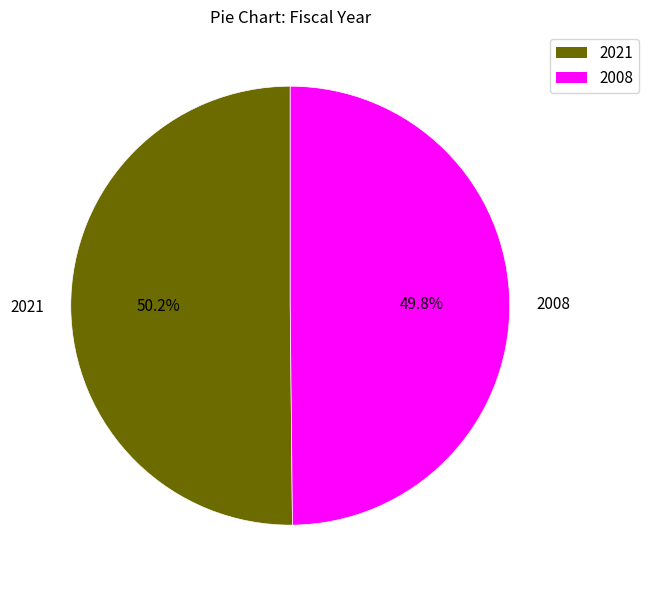

How many segments does this pie chart have?

2